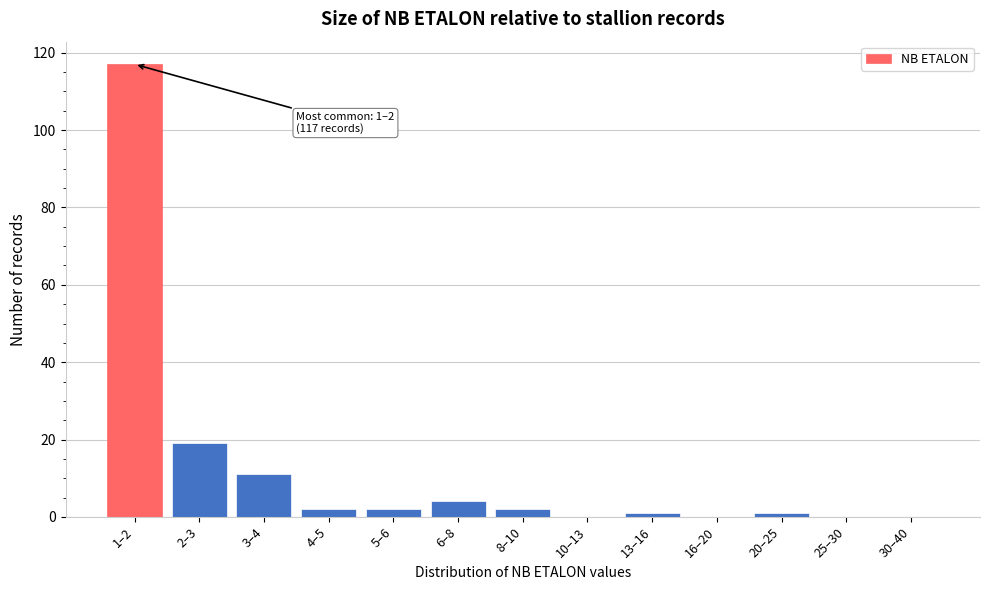

Reading left to right, extract all data points from this chart.

1–2=117	2–3=19	3–4=11	4–5=2	5–6=2	6–8=4	8–10=2	10–13=0	13–16=1	16–20=0	20–25=1	25–30=0	30–40=0